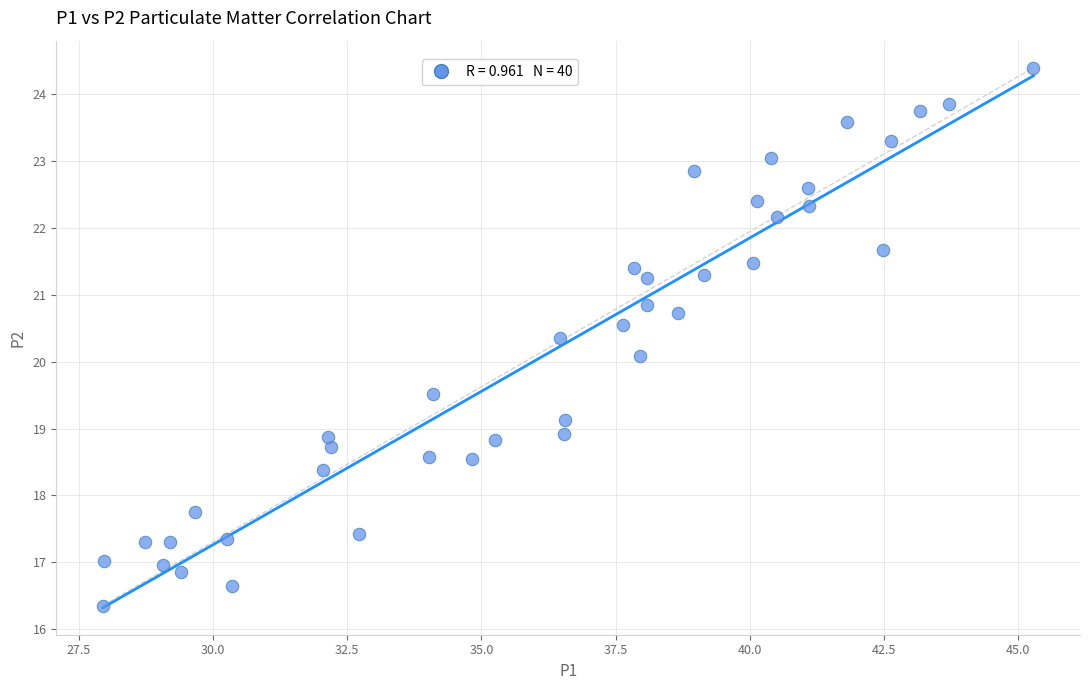

What is the range of X values (max minus min)?

17.3